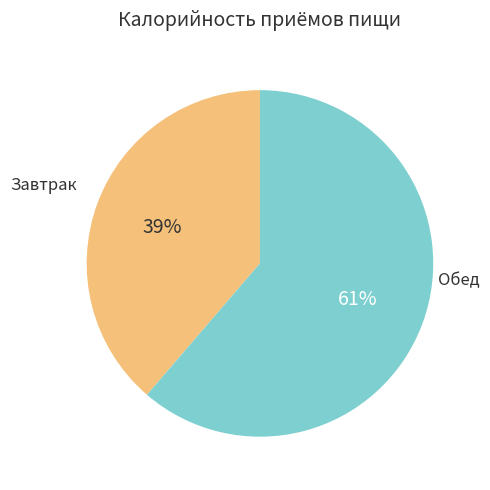

Is there a majority slice in this chart?

Yes